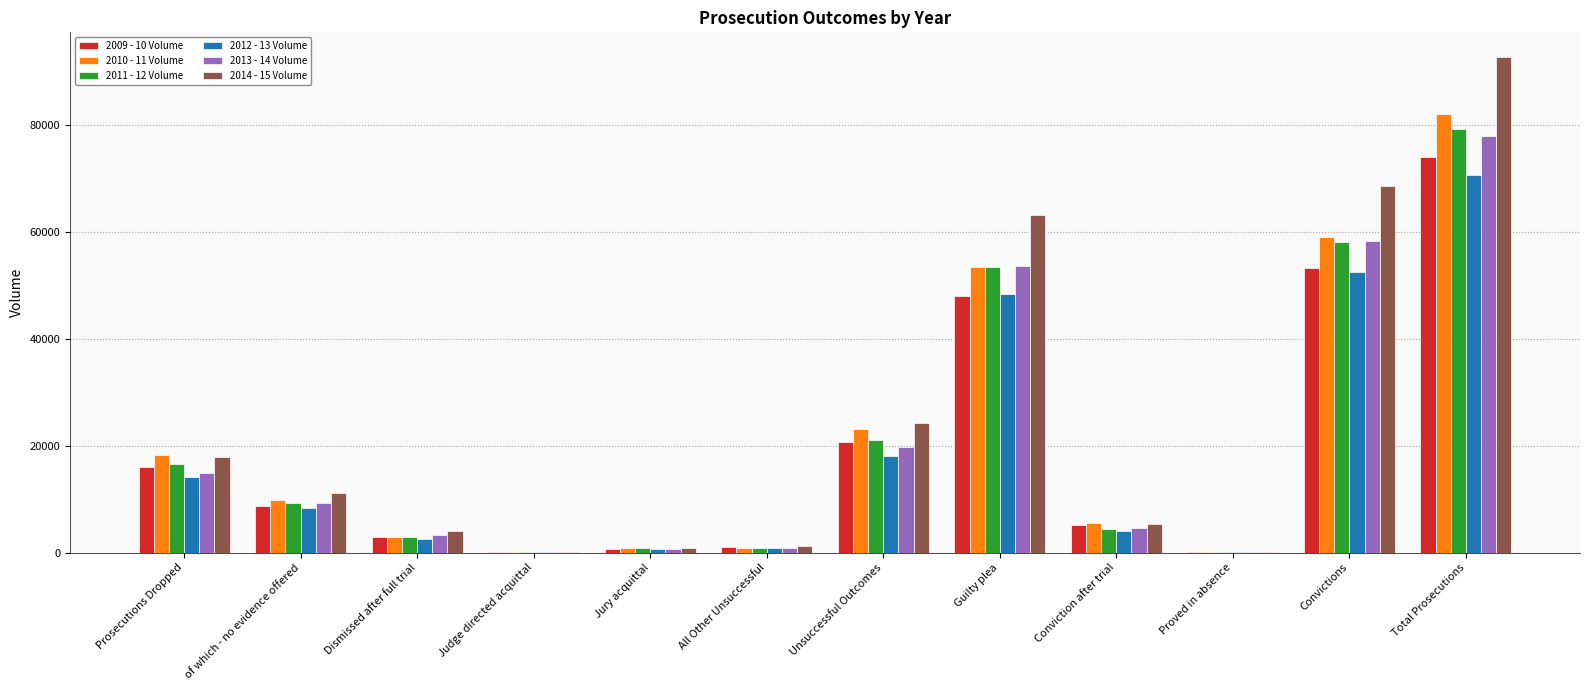

The value of 2012 - 13 Volume at Total Prosecutions is 70702. True or false?

True